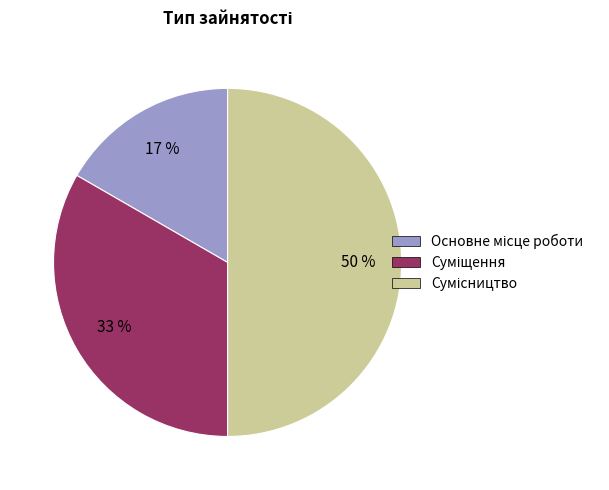

To the nearest percent, what is the difference between the largest and smallest slice percentages?

33%